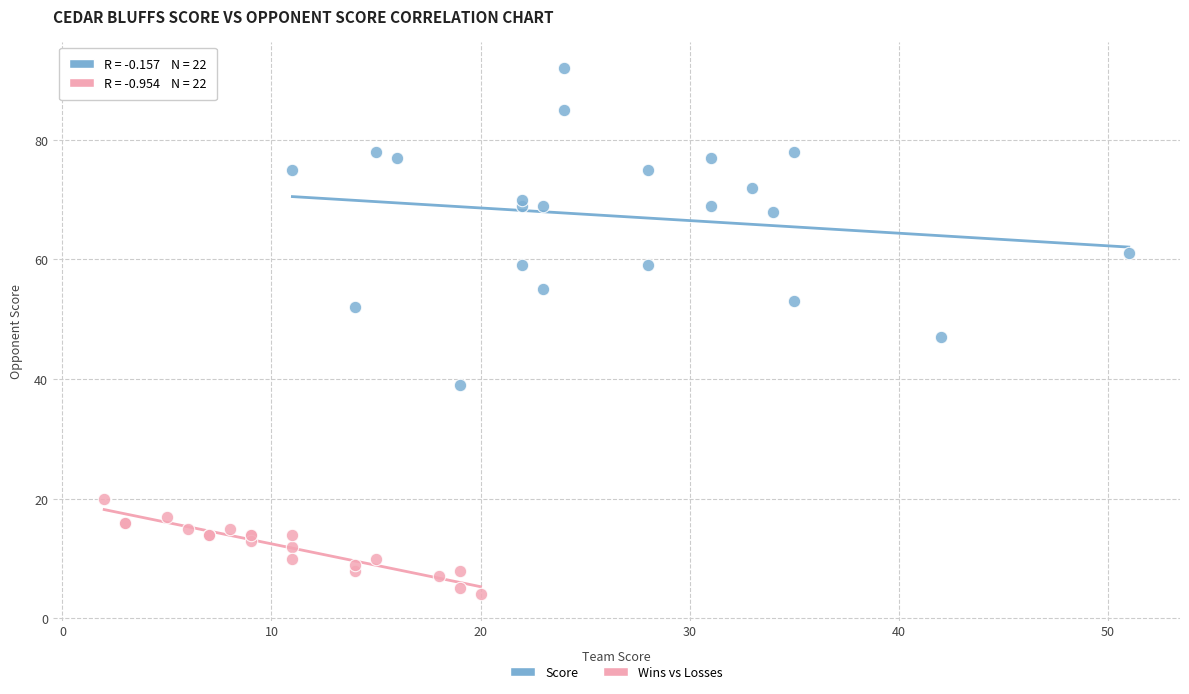

Which series has the largest Y range (max minus min)?

Score